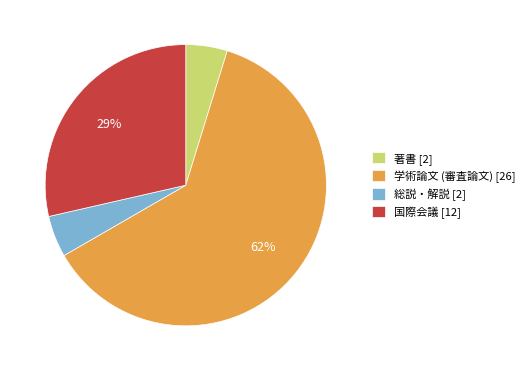

Is the sum of 著書 [2] and 国際会議 [12] greater than half?

No